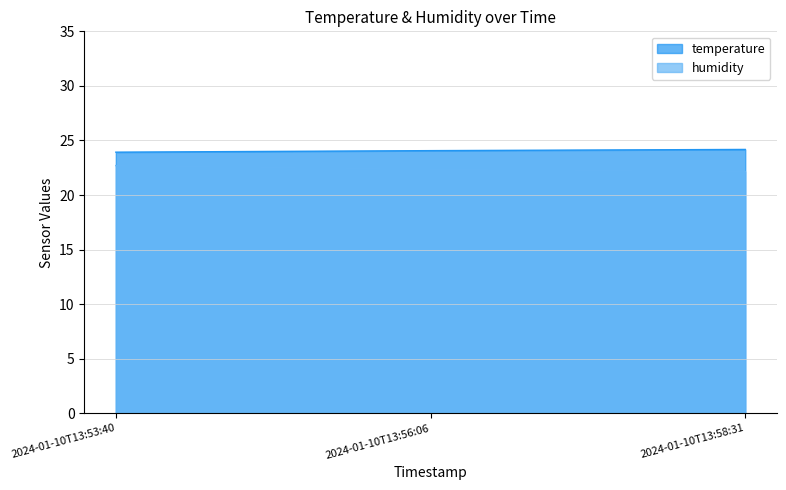

Between 2024-01-10T13:53:40 and 2024-01-10T13:58:31, which series saw the biggest shift?

humidity